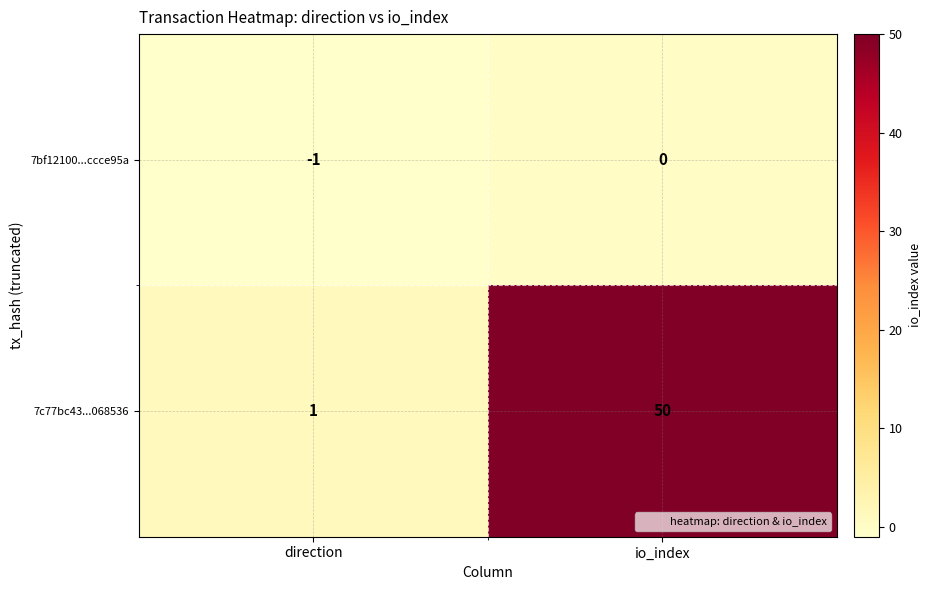

Reading left to right, extract all data points from this chart.

7bf12100...ccce95a: direction=-1	io_index=0
7c77bc43...068536: direction=1	io_index=50